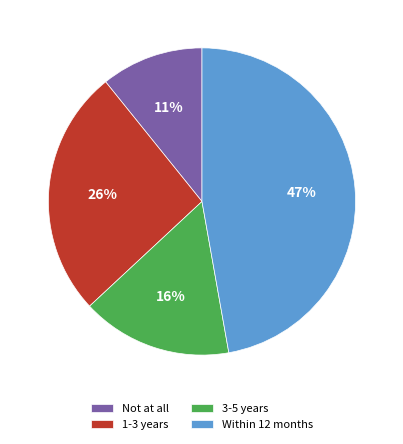

To the nearest percent, what is the average slice percentage?

25%